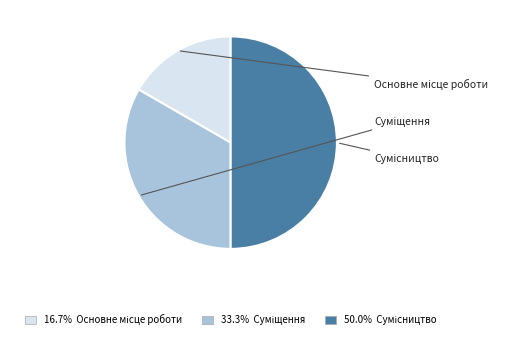

What is the change in value from Основне місце роботи to Суміщення?

+1